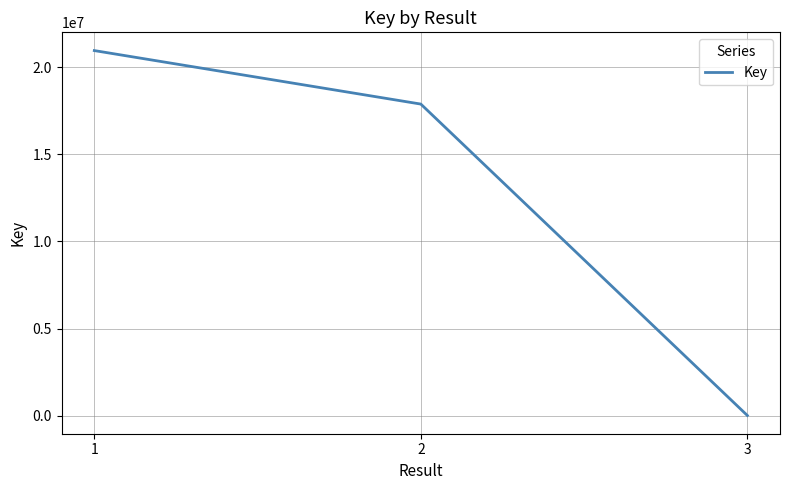

What is the maximum value shown in the chart?

20961863